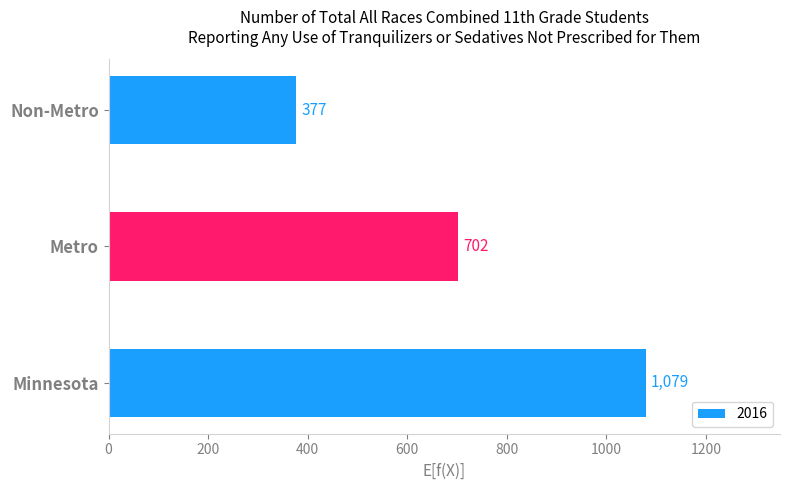

What value does the data have at Minnesota?

1079